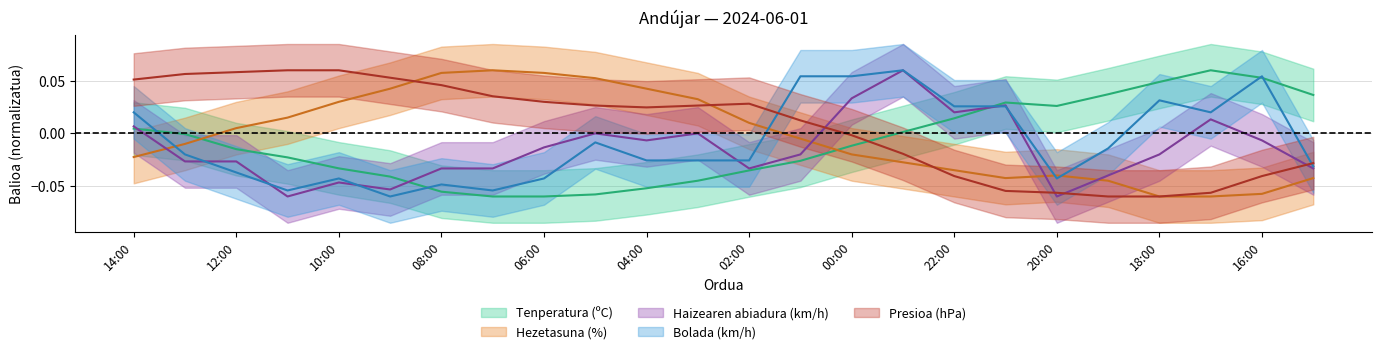

After their last crossing, which series has the higher values: Tenperatura (ºC) or Haizearen abiadura (km/h)?

Tenperatura (ºC)